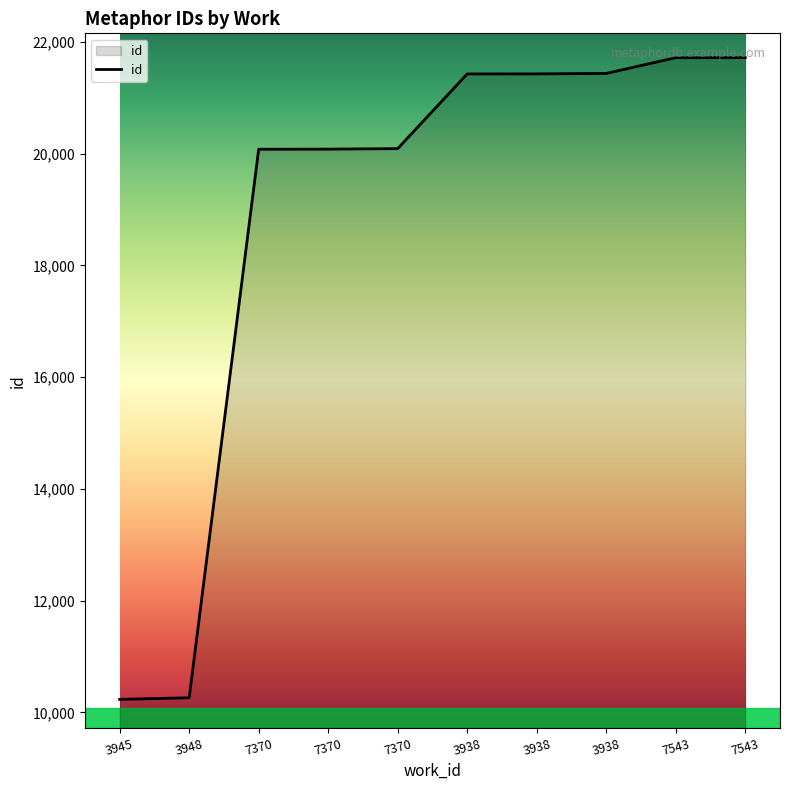

Which category has the highest value across all series?

7543